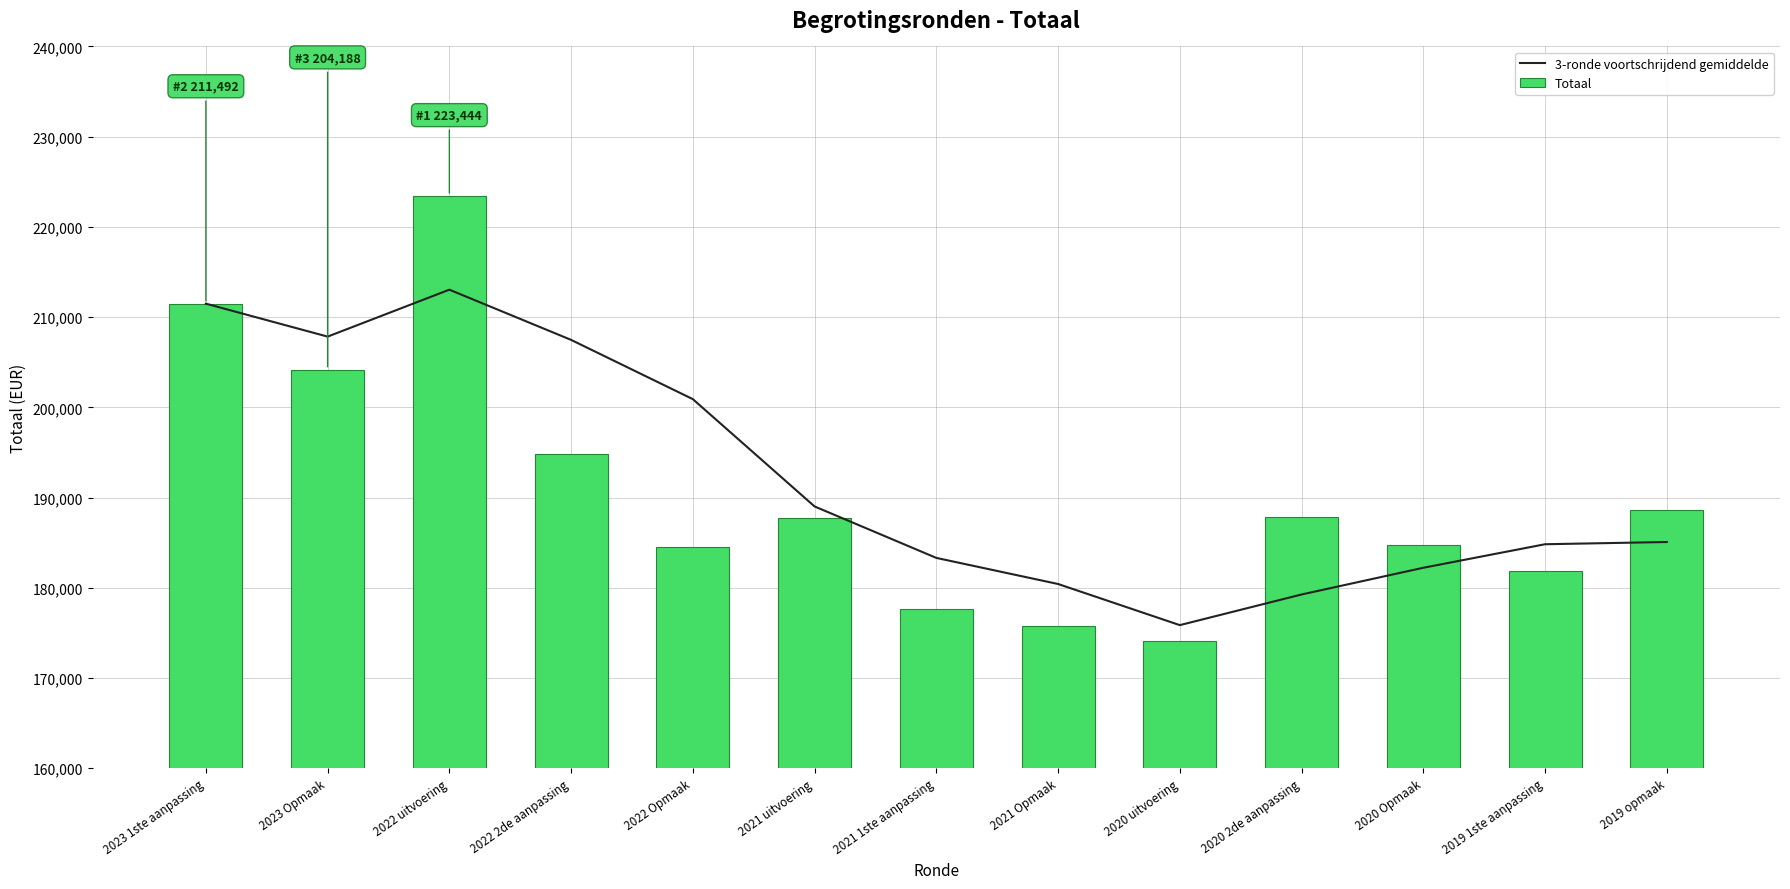

What is the maximum value shown in the chart?

223444.0